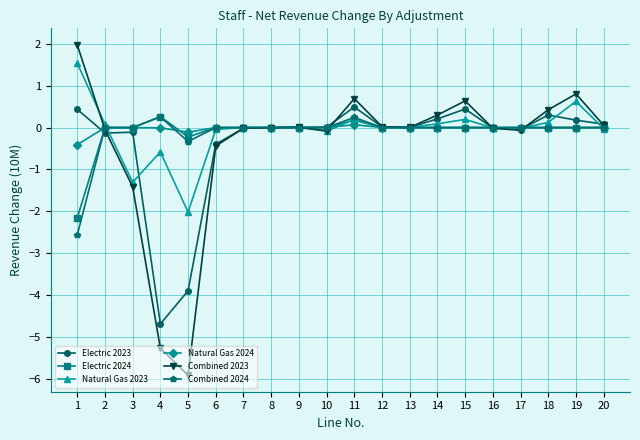

How many series are shown in this chart?

6